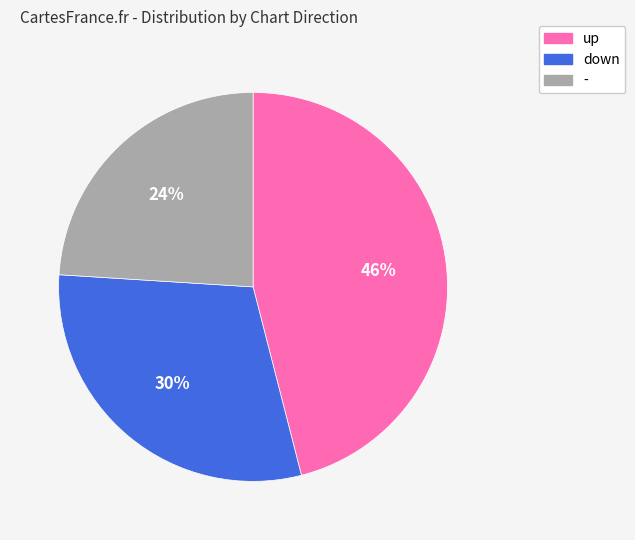

The up slice represents 32% of the pie. True or false?

False